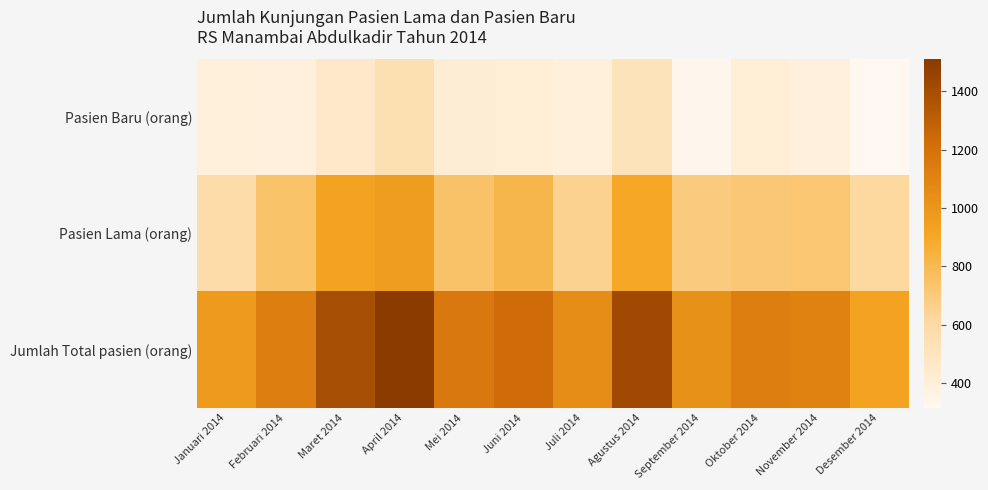

Rank the series at April 2014 from highest to lowest value.

Jumlah Total pasien (orang), Pasien Lama (orang), Pasien Baru (orang)